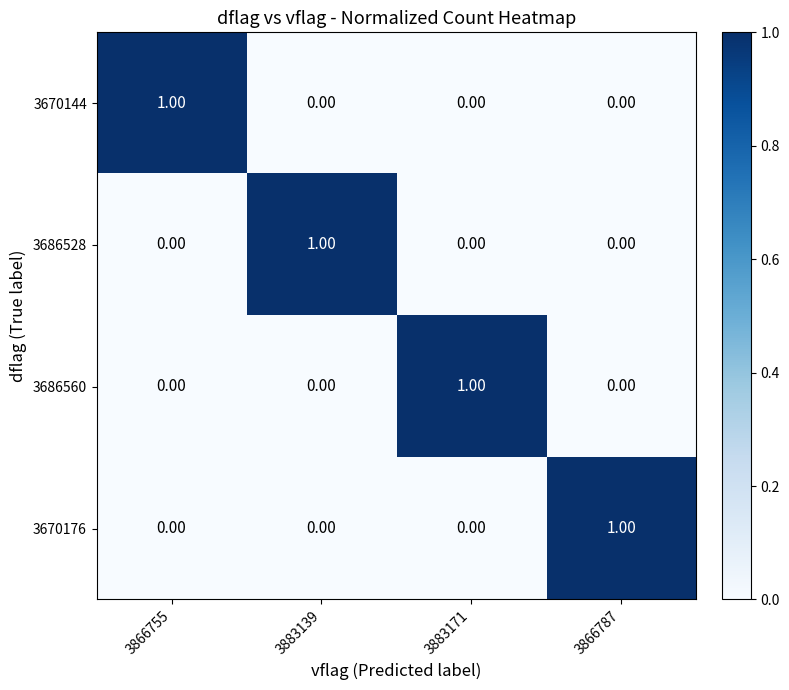

At how many categories does at least one series exceed 0?

4